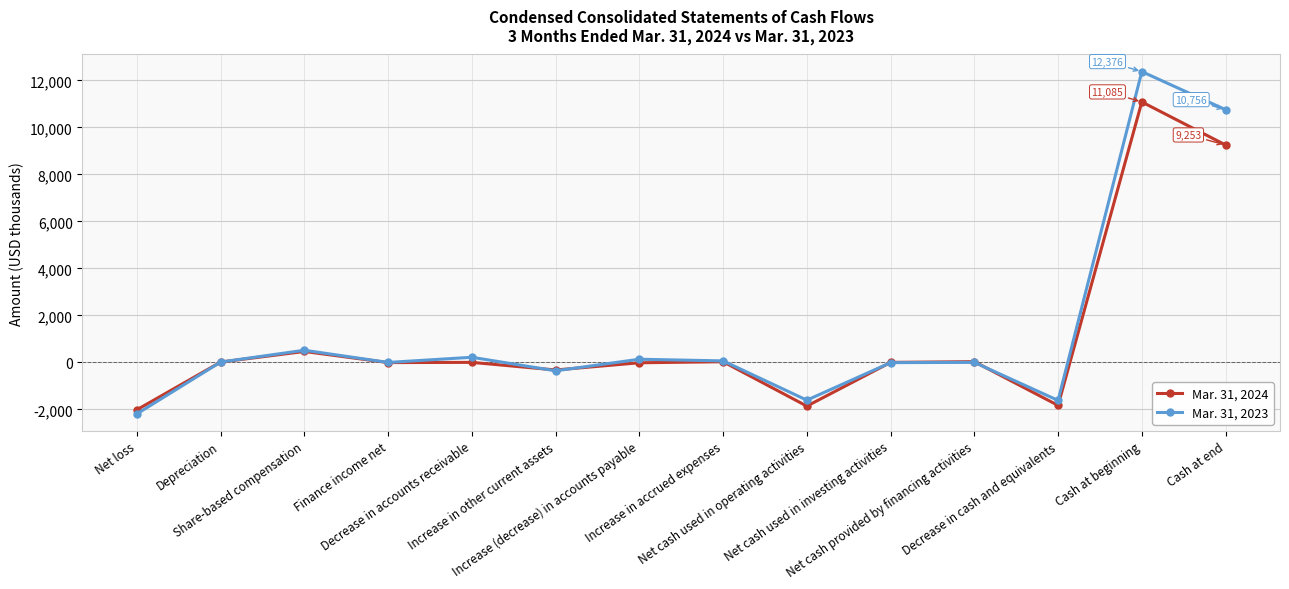

What is the sum of all Mar. 31, 2024 values?

14812